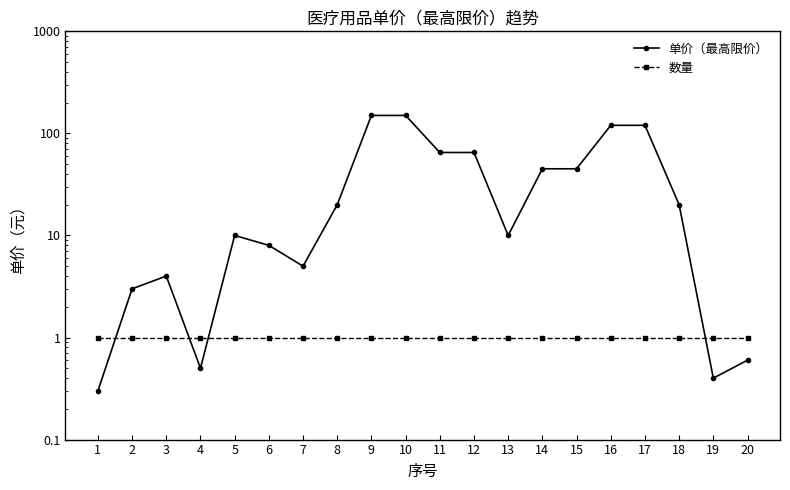

What is the greatest value displayed?

150.0